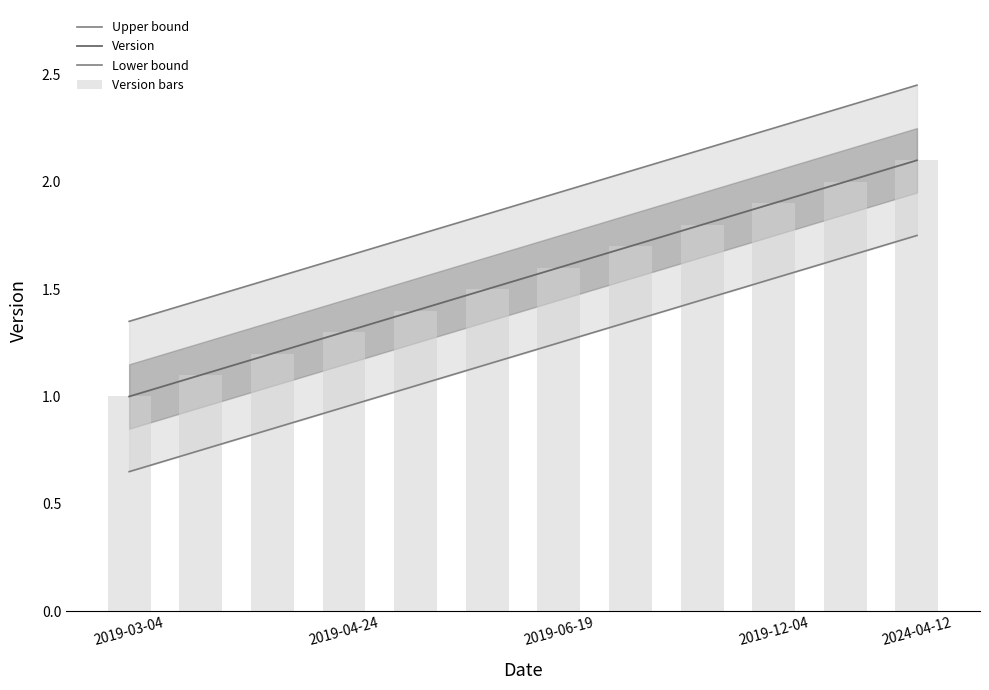

What is the lowest value of the Version series?

1.0